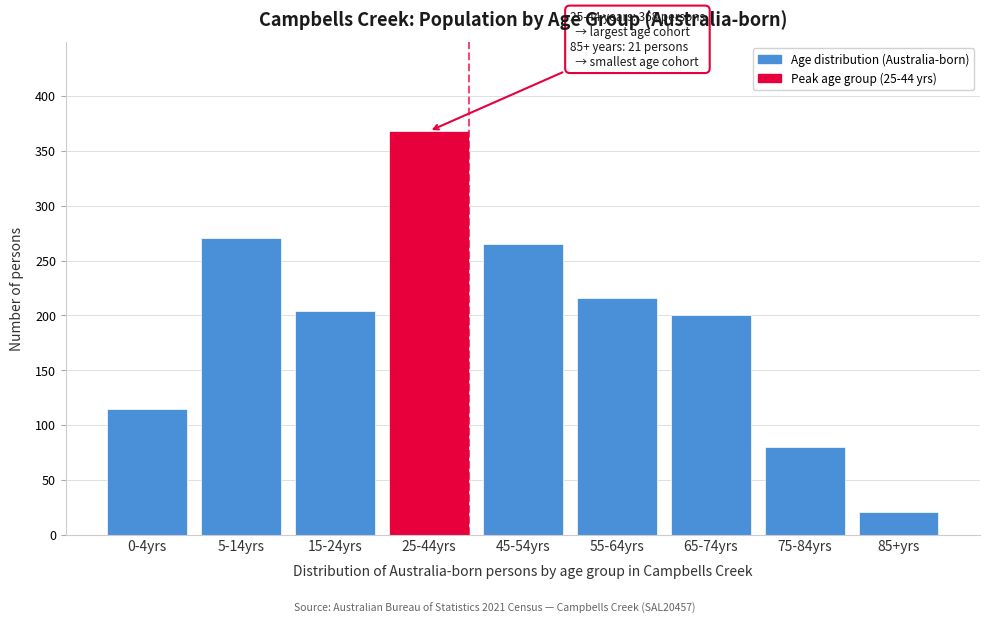

Reading left to right, list all the values displayed in this chart.

0-4yrs=115	5-14yrs=271	15-24yrs=204	25-44yrs=368	45-54yrs=265	55-64yrs=216	65-74yrs=200	75-84yrs=80	85+yrs=21